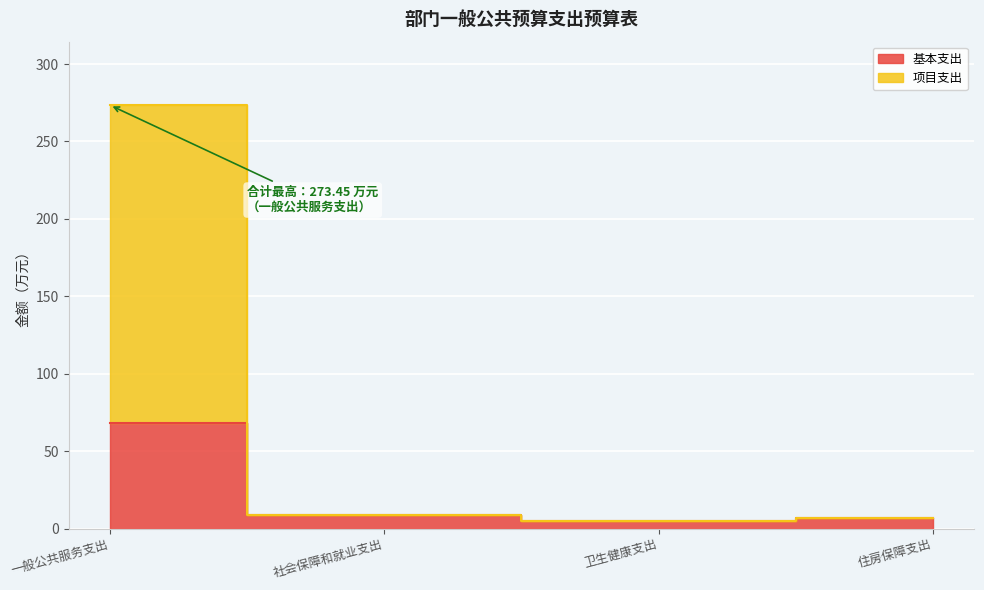

What is the sum of all 基本支出 values?

88.7